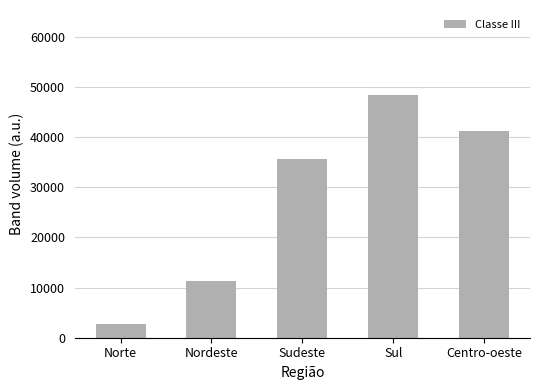

What is the sum of all values?

139273.1